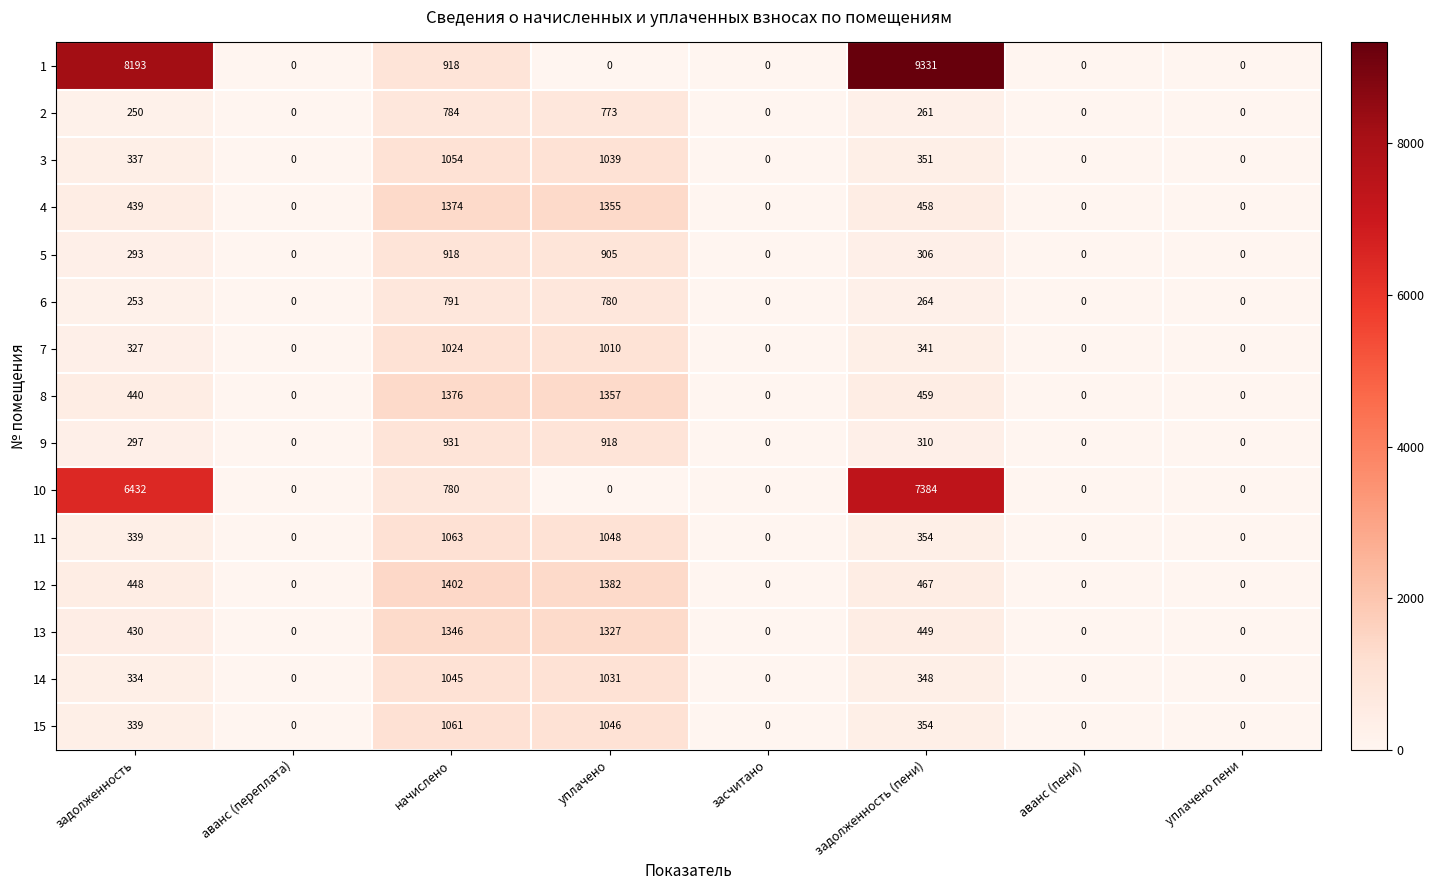

How many positive values does the 4 series have?

4